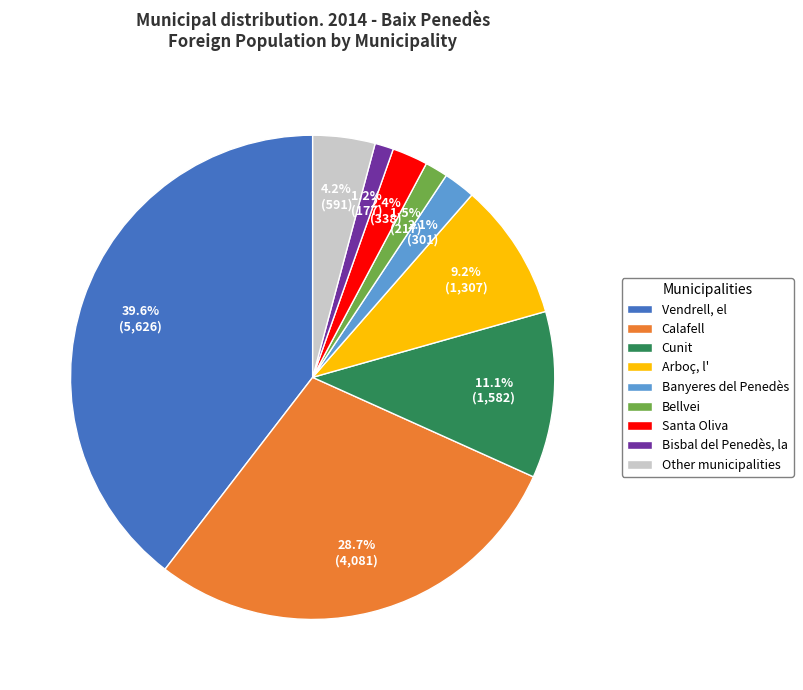

How much of the chart is everything except Arboç, l'?

90.8%